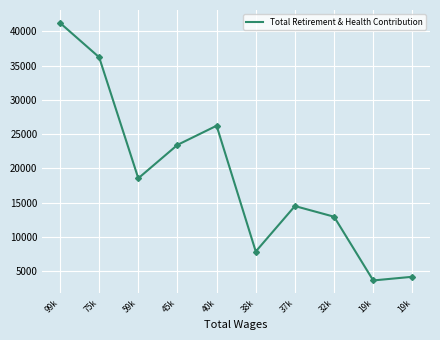

Is this an area chart (filled region under the line)?

No